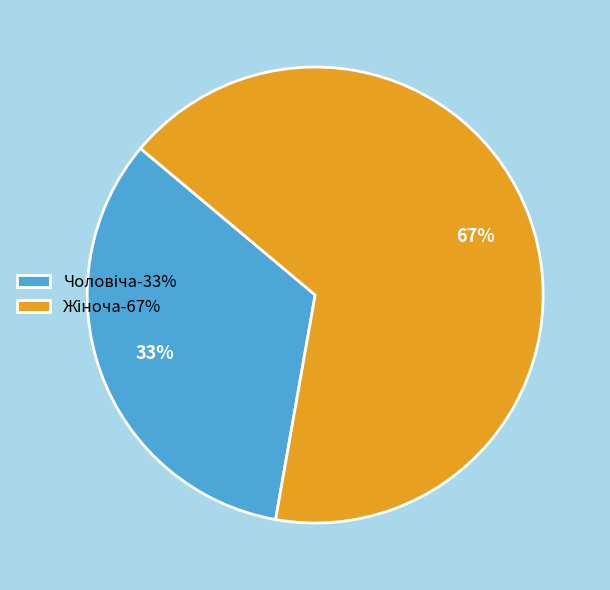

To the nearest percent, what is the average slice percentage?

50%